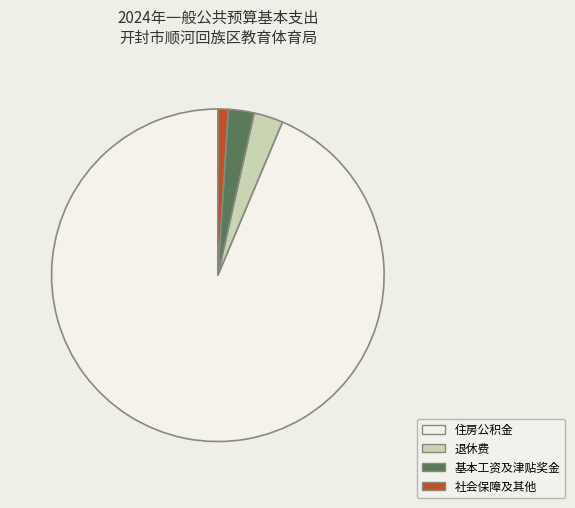

Combined, do 基本工资及津贴奖金 and 住房公积金 account for over 50%?

Yes